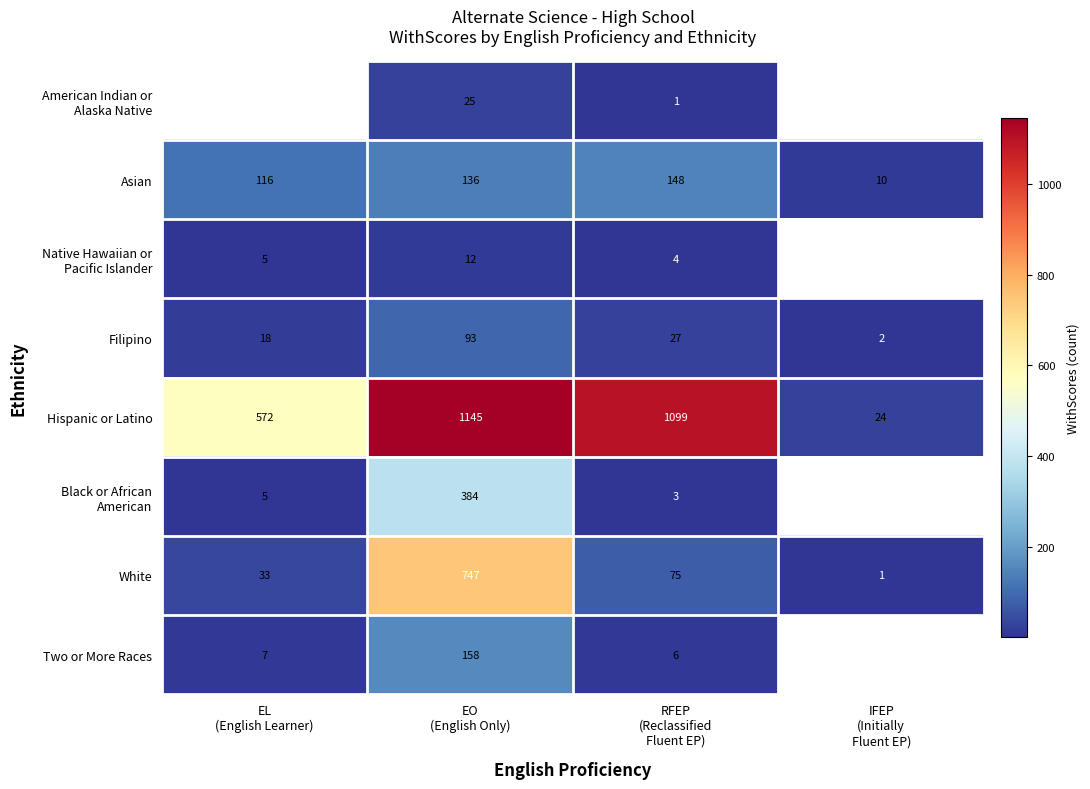

What is the difference between the second highest and second lowest values in the White series?

42